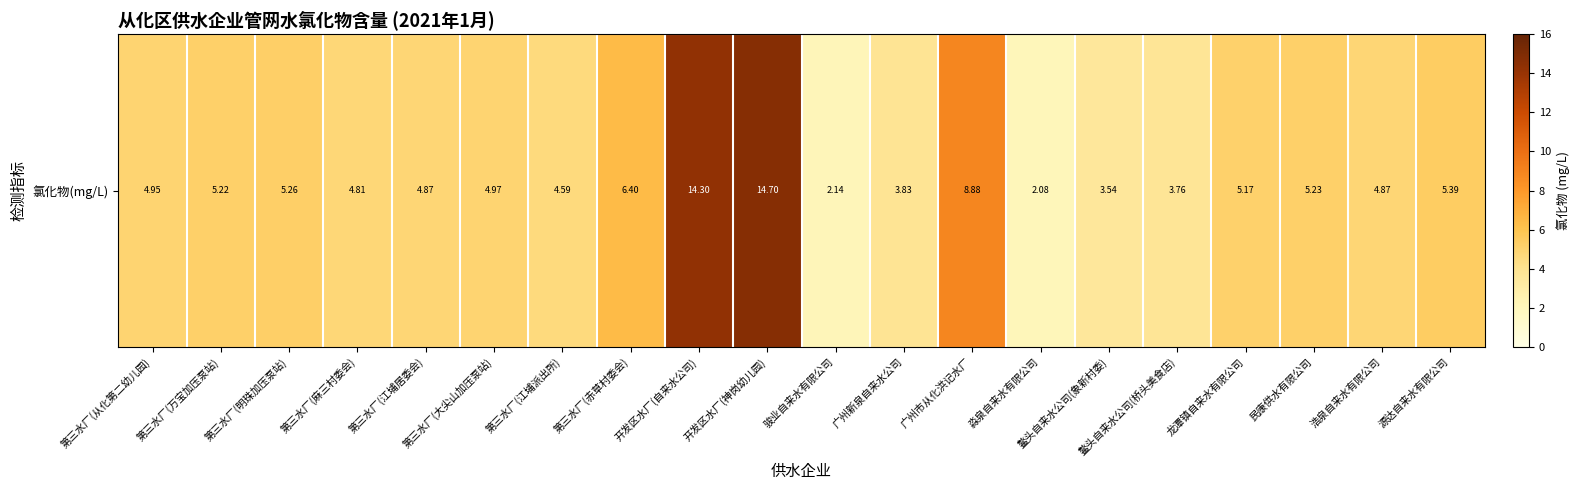

List the labels in order of value, largest first.

开发区水厂(神岗幼儿园), 开发区水厂(自来水公司), 广州市从化洪记水厂, 第三水厂(赤草村委会), 源达自来水有限公司, 第三水厂(明珠加压泵站), 民康供水有限公司, 第三水厂(万宝加压泵站), 龙潭镇自来水有限公司, 第三水厂(大尖山加压泵站), 第三水厂(从化第二幼儿园), 第三水厂(江埔居委会), 浩泉自来水有限公司, 第三水厂(麻三村委会), 第三水厂(江埔派出所), 广州新泉自来水公司, 鳌头自来水公司(桥头美食店), 鳌头自来水公司(象新村委), 骏业自来水有限公司, 淼泉自来水有限公司